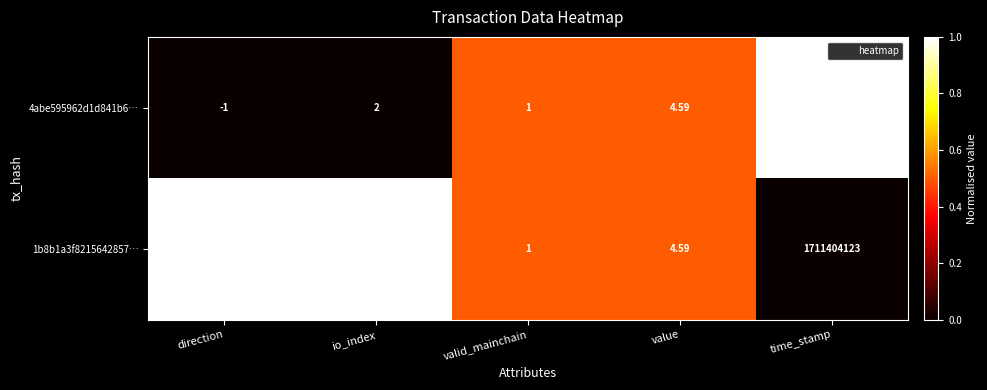

Which label corresponds to the smallest value in the chart?

direction